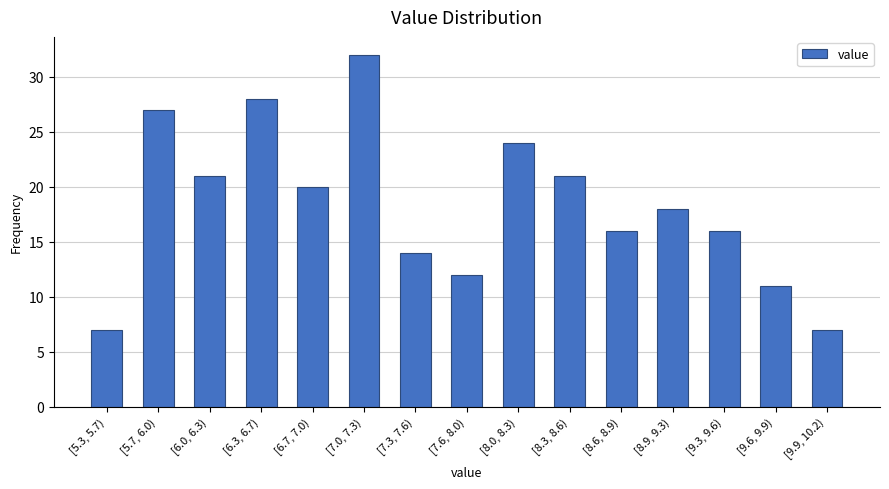

Reading left to right, extract all data points from this chart.

[5.3, 5.7)=7	[5.7, 6.0)=27	[6.0, 6.3)=21	[6.3, 6.7)=28	[6.7, 7.0)=20	[7.0, 7.3)=32	[7.3, 7.6)=14	[7.6, 8.0)=12	[8.0, 8.3)=24	[8.3, 8.6)=21	[8.6, 8.9)=16	[8.9, 9.3)=18	[9.3, 9.6)=16	[9.6, 9.9)=11	[9.9, 10.2)=7